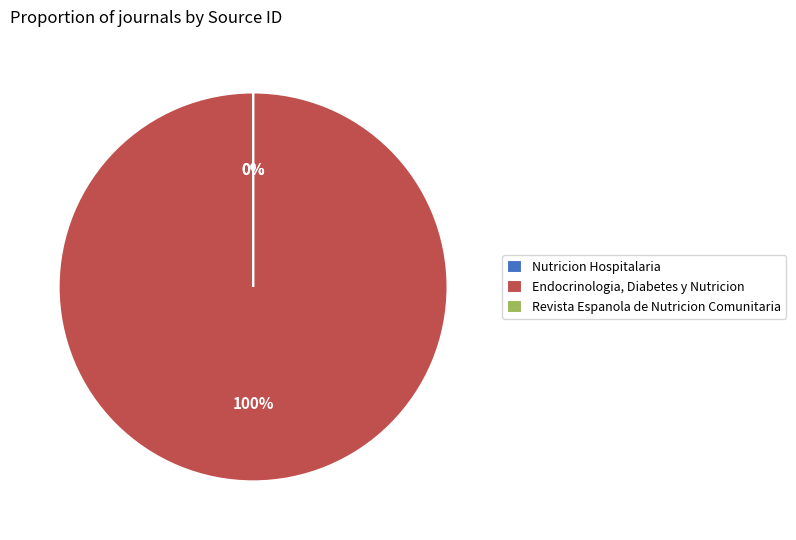

What is the largest slice in the pie chart?

Endocrinologia, Diabetes y Nutricion